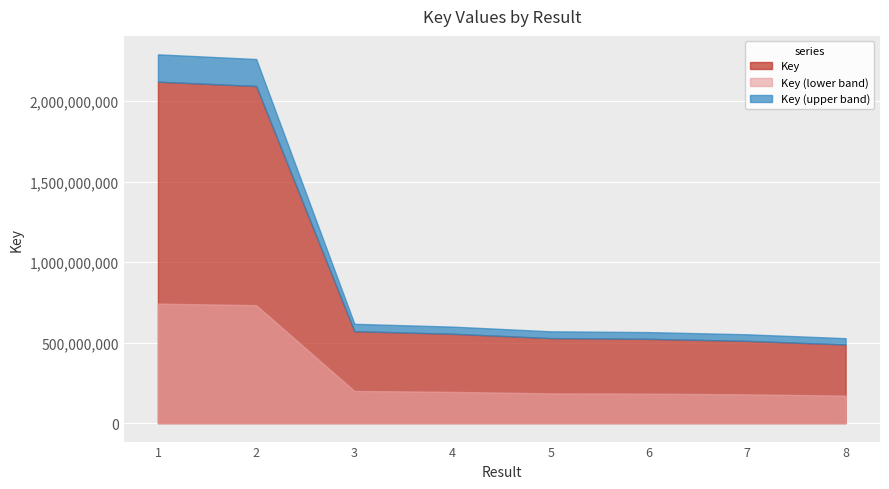

The chart shows a value of 765368175 at 8. True or false?

False